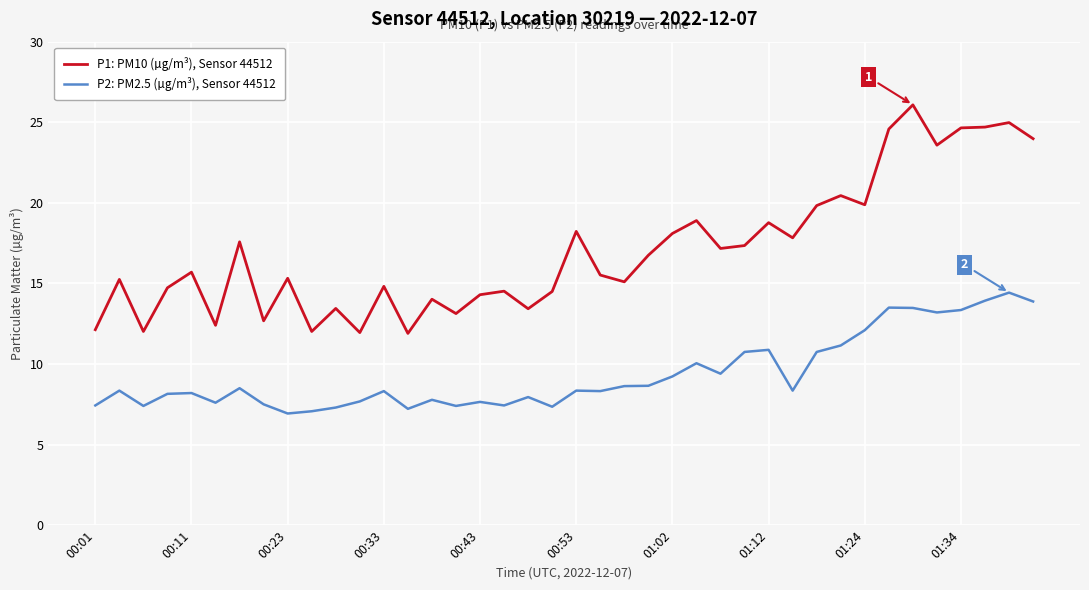

List the series in order of their peak value, lowest first.

P2: PM2.5 (µg/m³), Sensor 44512, P1: PM10 (µg/m³), Sensor 44512